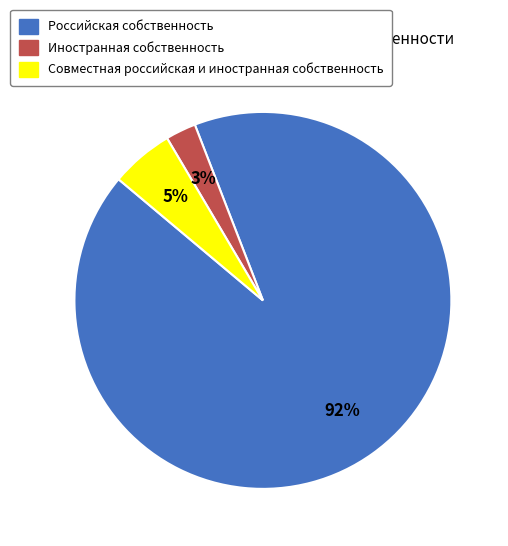

What is the majority slice?

Российская собственность